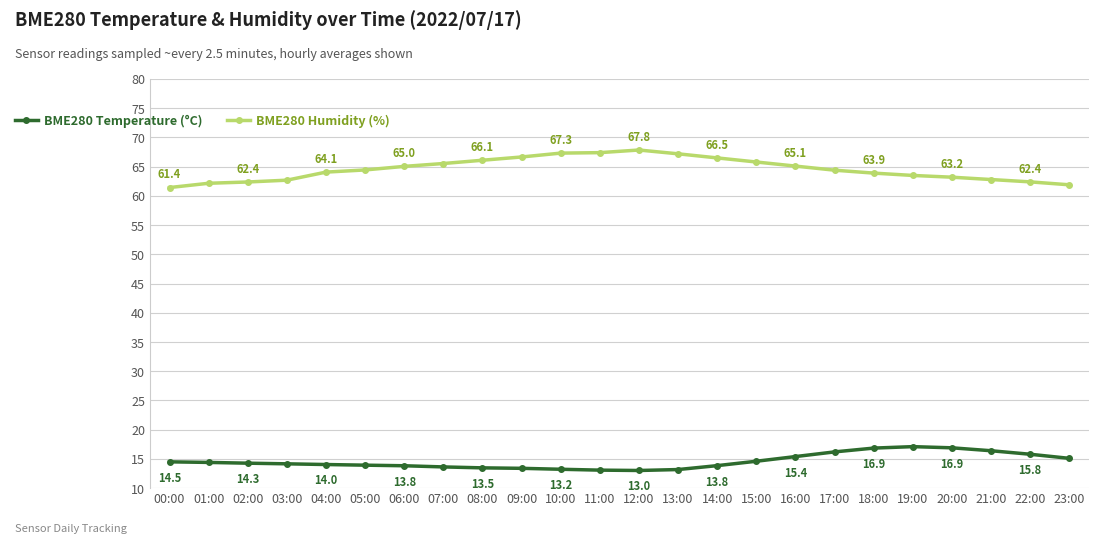

At how many categories does at least one series exceed 34?

24